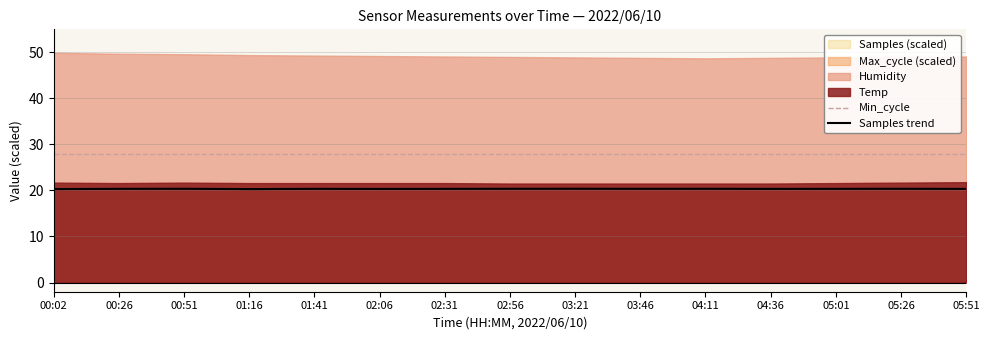

How many Samples trend values are between 20 and 21?

15